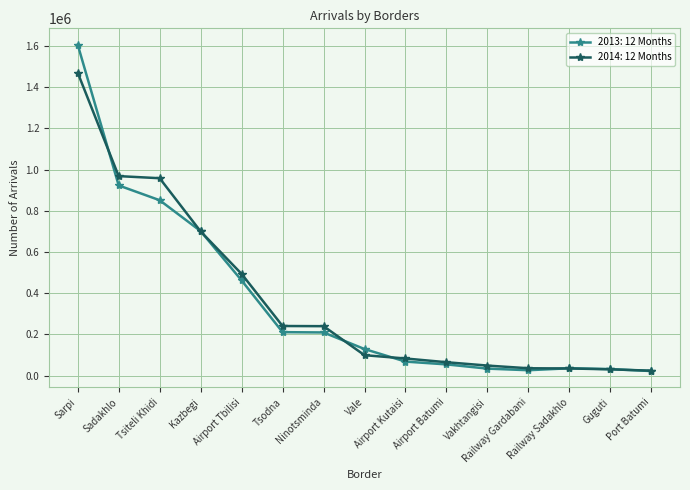

What is the highest value of the 2013: 12 Months series?

1605666